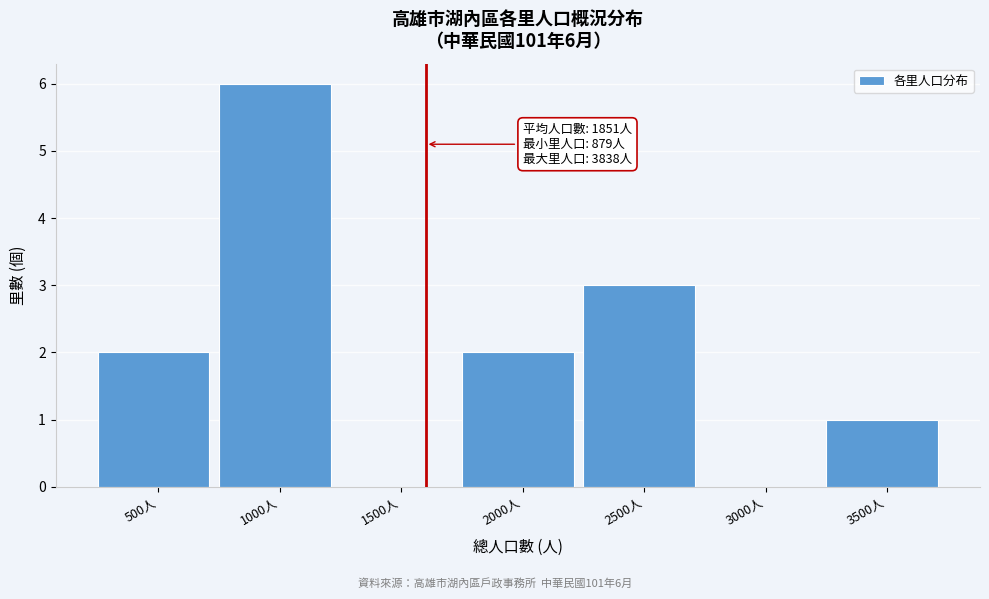

Reading right to left, extract all data points from this chart.

3500人=1	3000人=0	2500人=3	2000人=2	1500人=0	1000人=6	500人=2